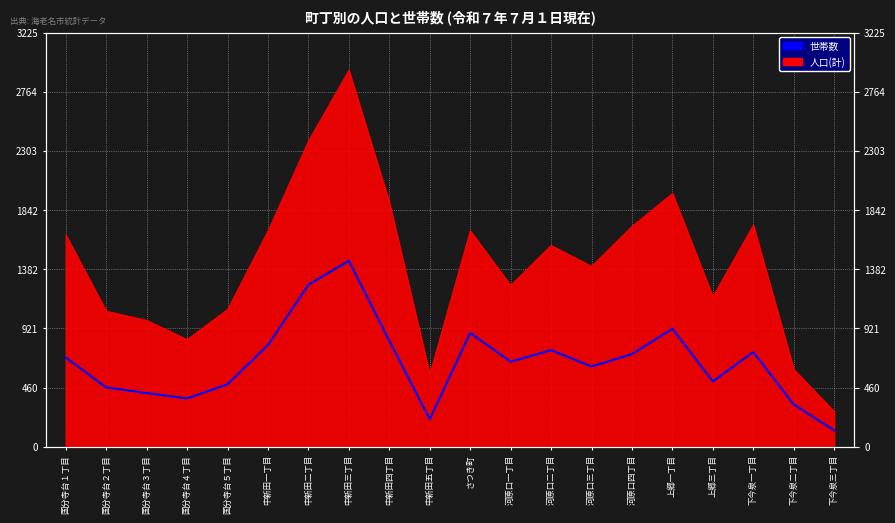

Reading left to right, what are all the values shown in this chart?

国分寺台１丁目=695	国分寺台２丁目=462	国分寺台３丁目=418	国分寺台４丁目=376	国分寺台５丁目=486	中新田一丁目=792	中新田二丁目=1261	中新田三丁目=1448	中新田四丁目=825	中新田五丁目=214	さつき町=886	河原口一丁目=662	河原口二丁目=752	河原口三丁目=625	河原口四丁目=721	上郷一丁目=918	上郷三丁目=508	下今泉一丁目=738	下今泉二丁目=329	下今泉三丁目=128